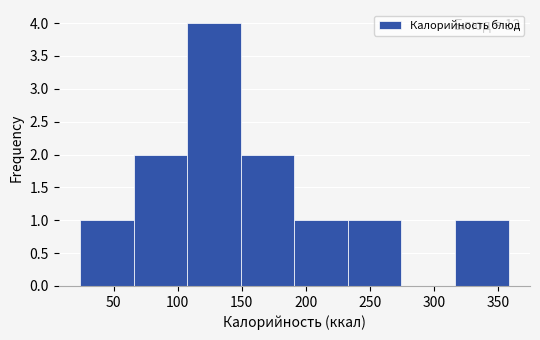

Over which range of the x-axis is the bar tallest?

105 to 150